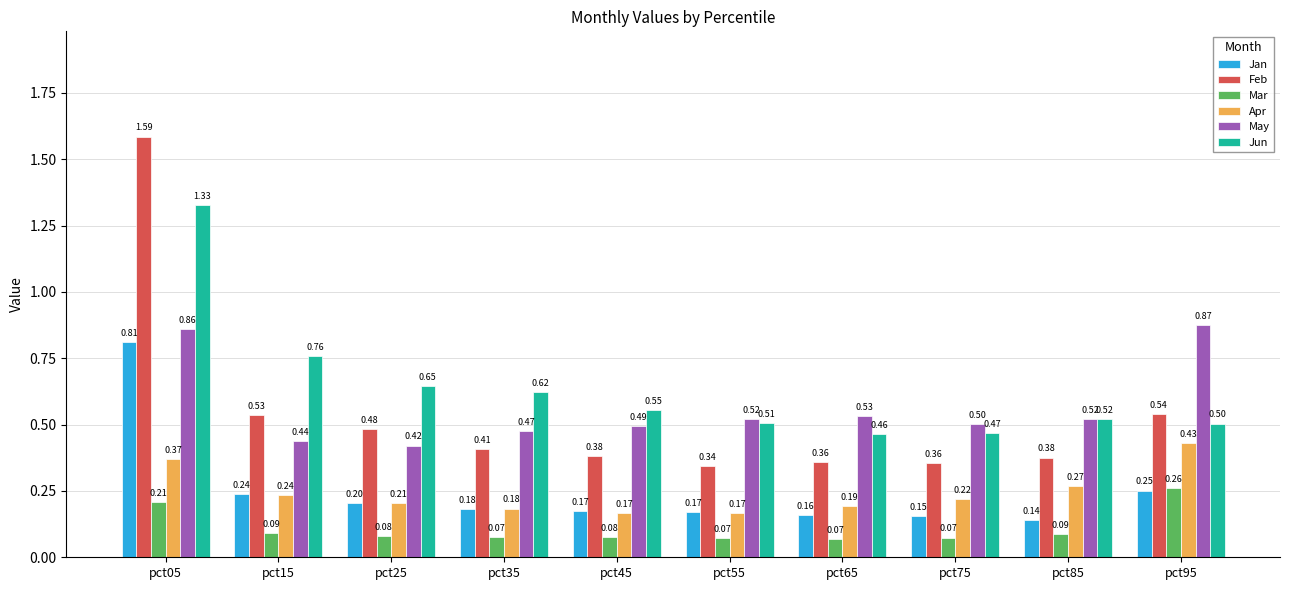

Is the value of Jun at pct15 greater than the value of May at pct15?

Yes